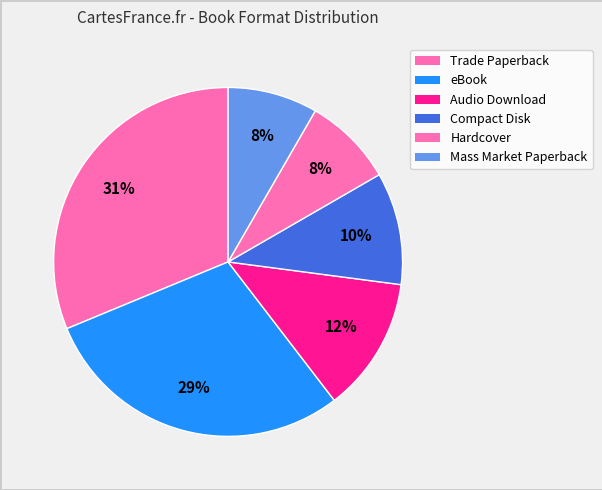

What is the smallest slice in the pie chart?

Hardcover